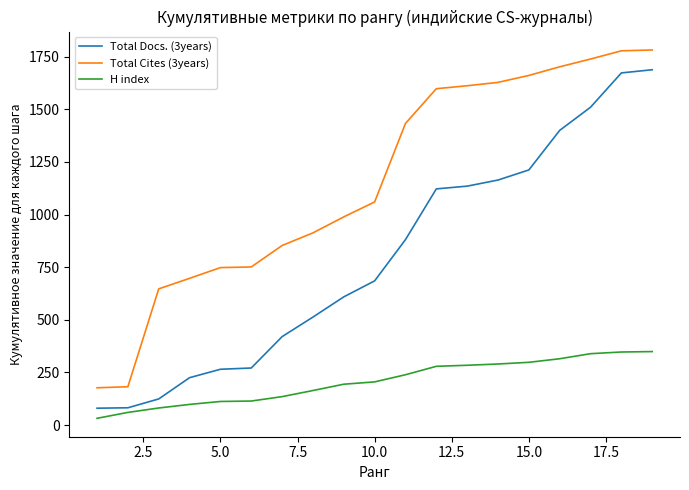

List the series in order of their overall mean, highest first.

Total Cites (3years), Total Docs. (3years), H index